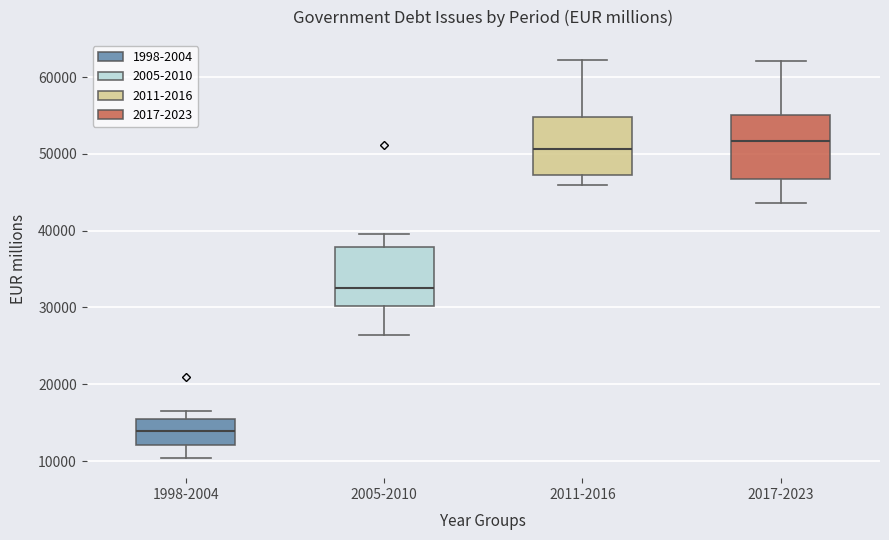

Which box's median line is the lowest?

1998-2004